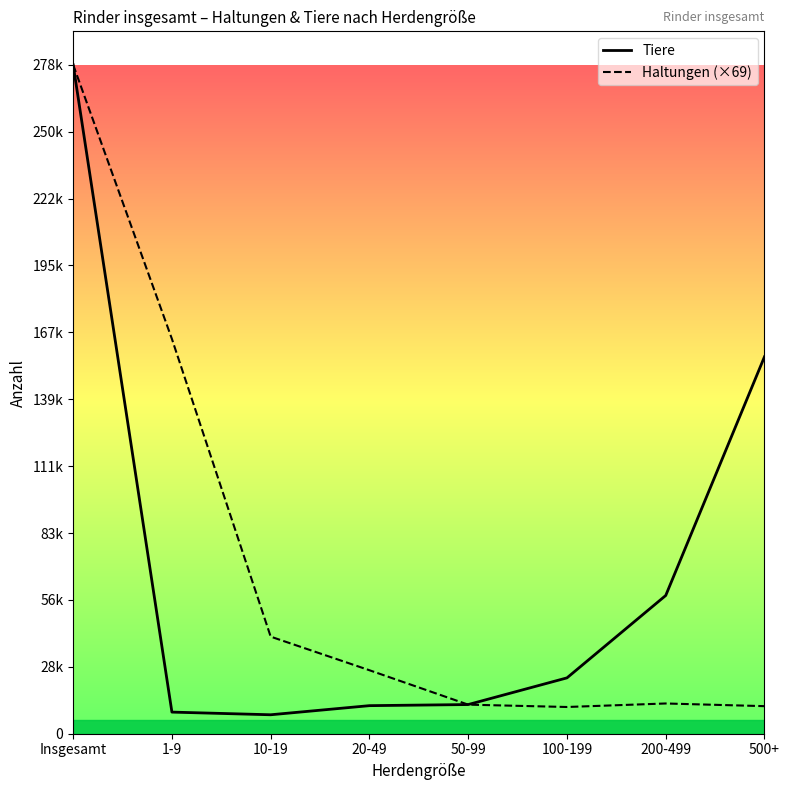

What position from the right is 200-499?

2